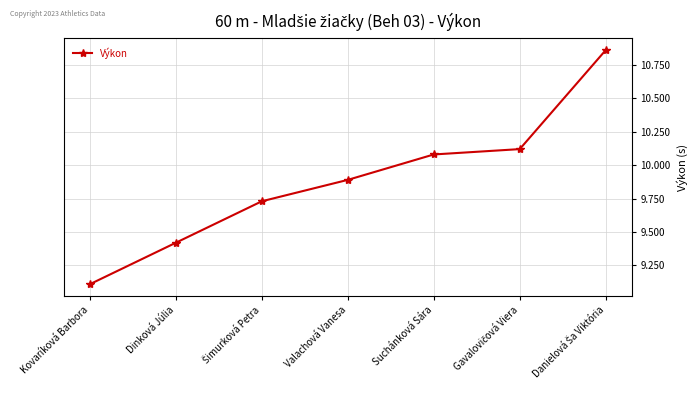

What position from the right is Valachová Vanesa?

4